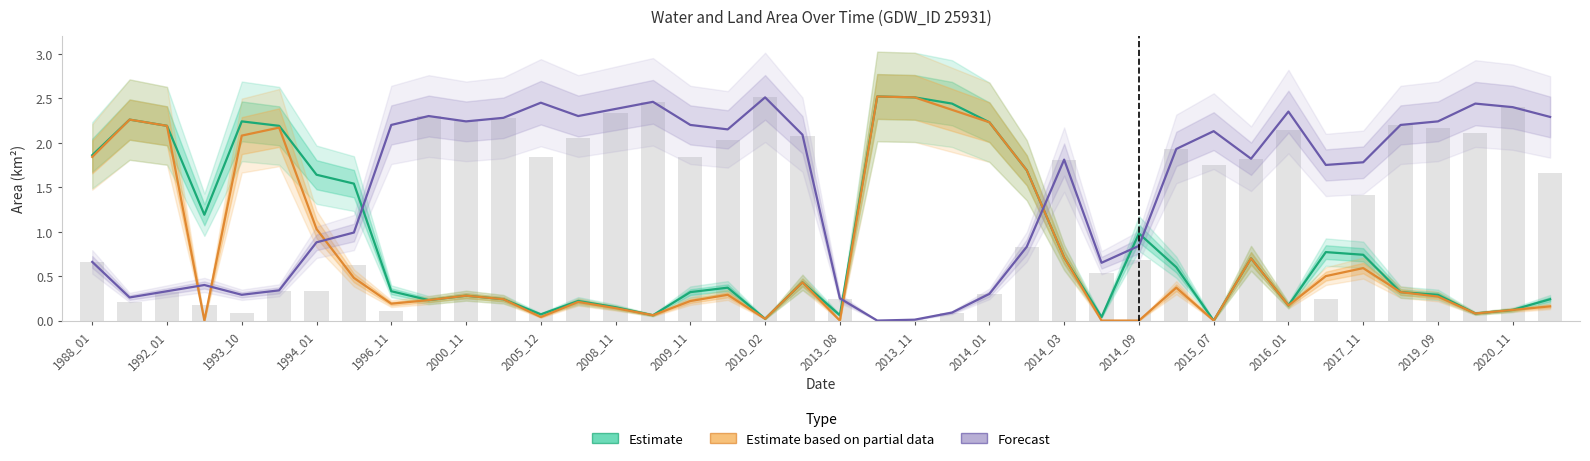

List the series in order of their overall mean, lowest first.

Estimate based on partial data, Estimate, Forecast